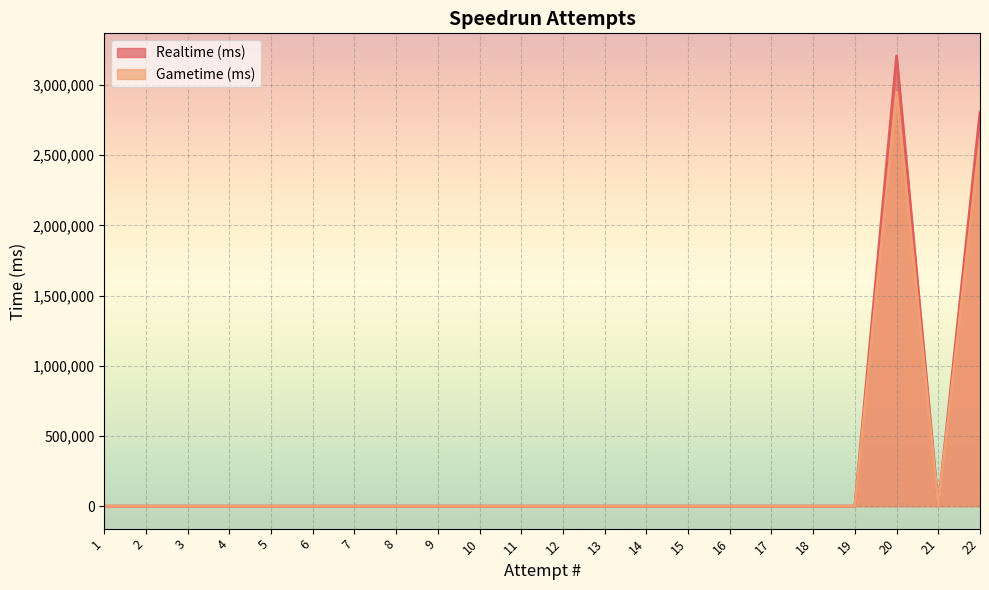

True or false: Gametime (ms) has a value of -1645124 at 13.

False